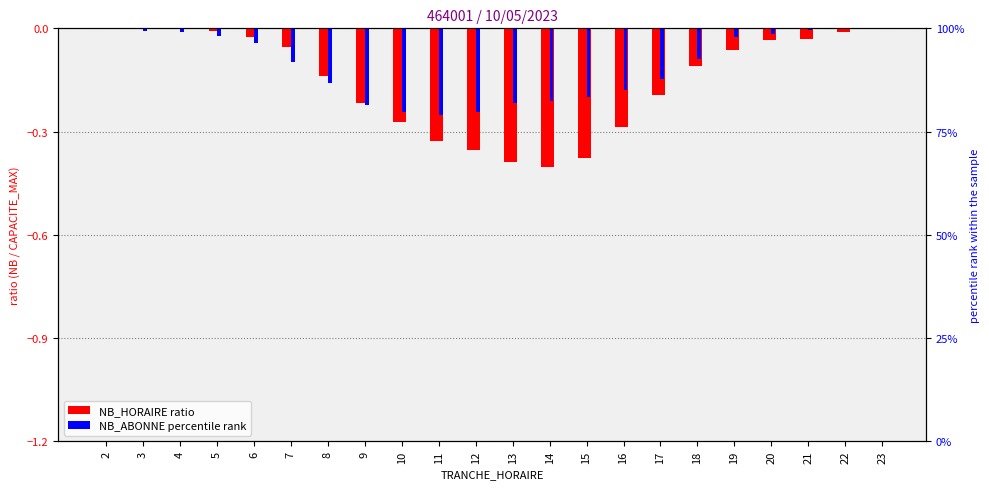

Rank the series by their maximum value, from highest to lowest.

NB_HORAIRE (ratio), NB_ABONNE (ratio)